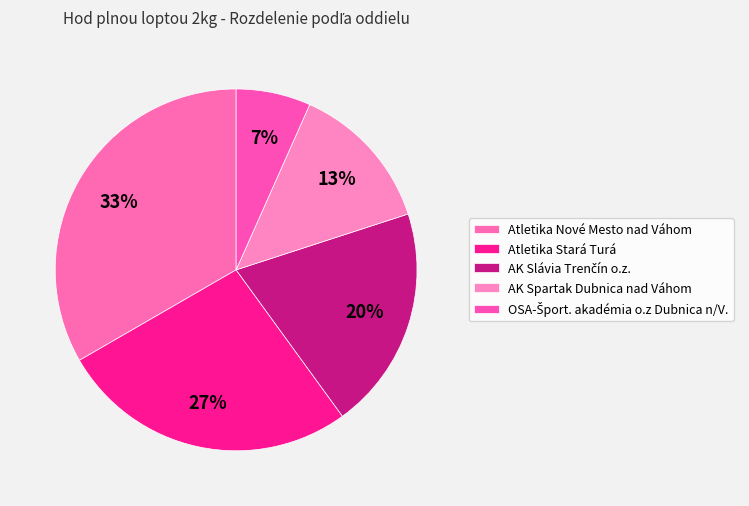

Do AK Spartak Dubnica nad Váhom and Atletika Stará Turá together represent more than half of the pie?

No